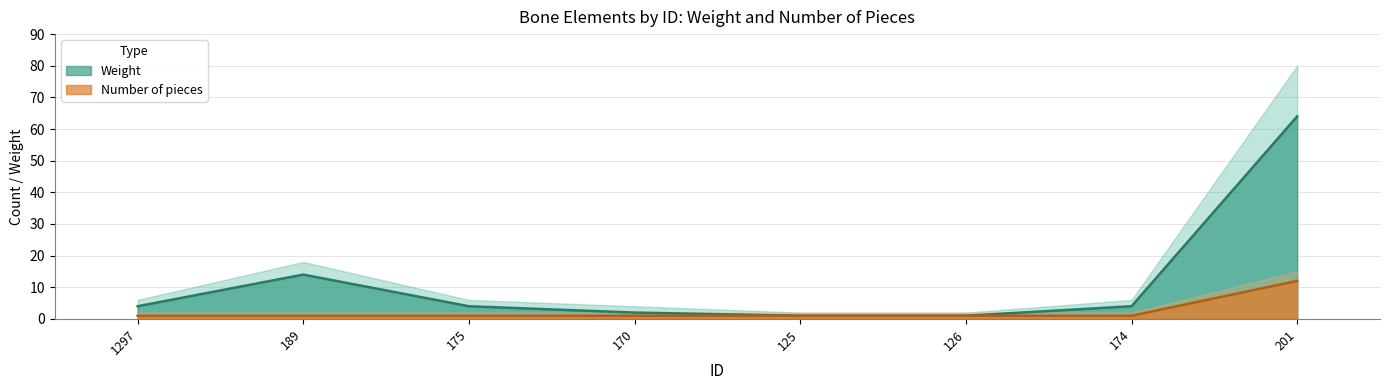

True or false: Weight has more than 1 interior local peaks.

False